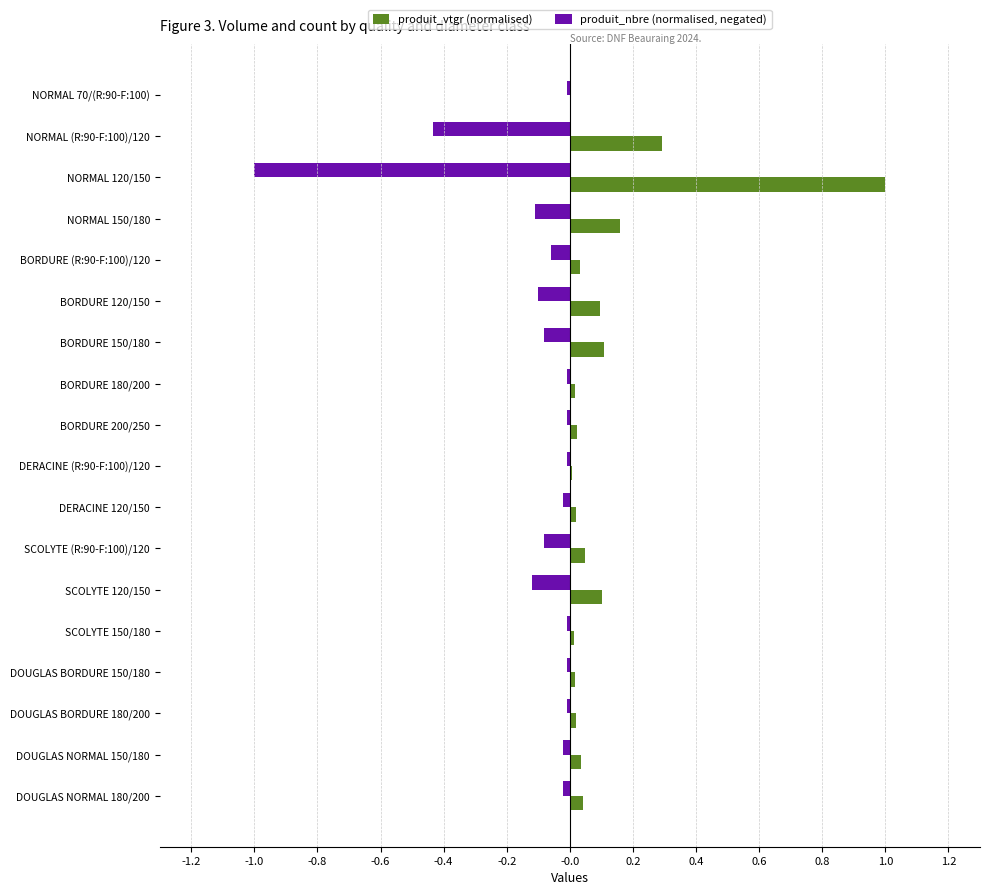

The value of produit_vtgr (normalised) at NORMAL 70/(R:90-F:100) is 0.0. True or false?

True